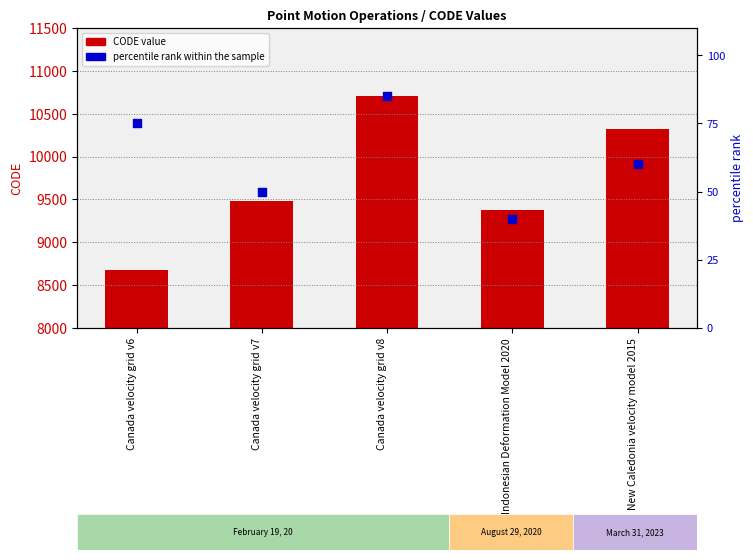

Which series contains the highest Y value?

CODE value